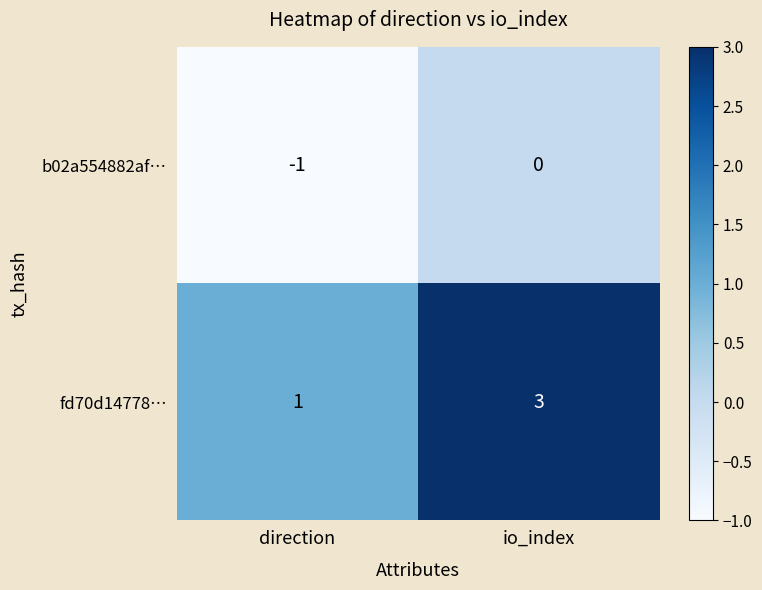

Reading left to right, transcribe all the data shown in this chart.

b02a554882af…: direction=-1	io_index=0
fd70d14778…: direction=1	io_index=3